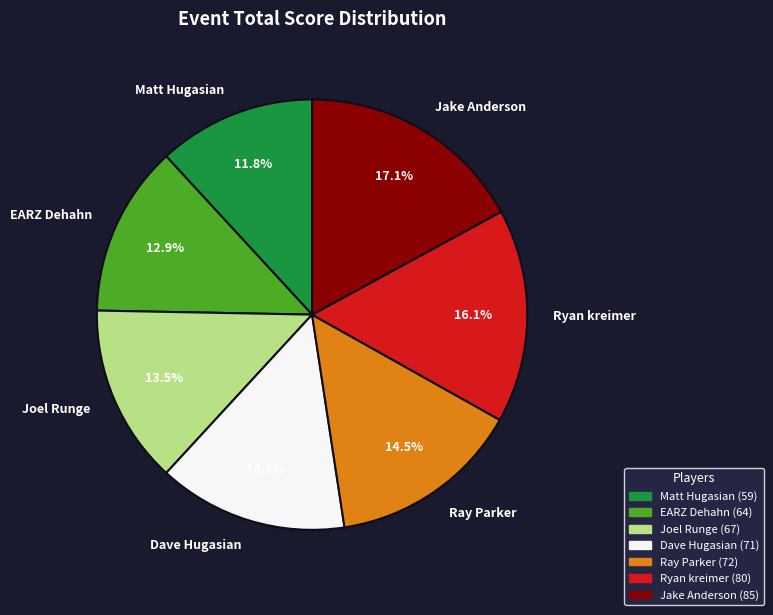

Which category has the biggest portion of the pie?

Jake Anderson